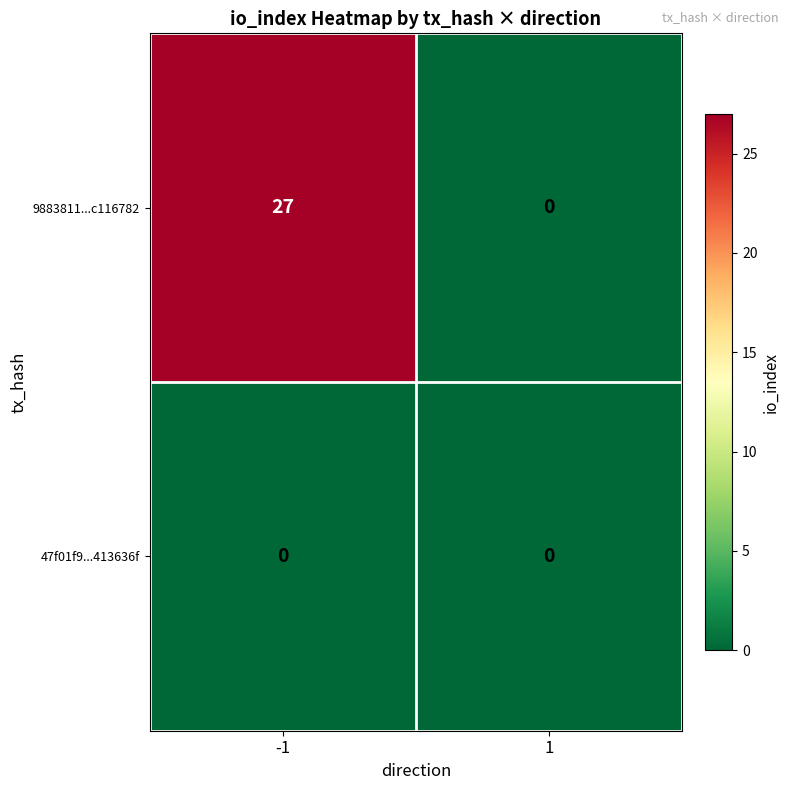

Reading right to left, what are all the values shown in this chart?

9883811...c116782: 0	27
47f01f9...413636f: 0	0